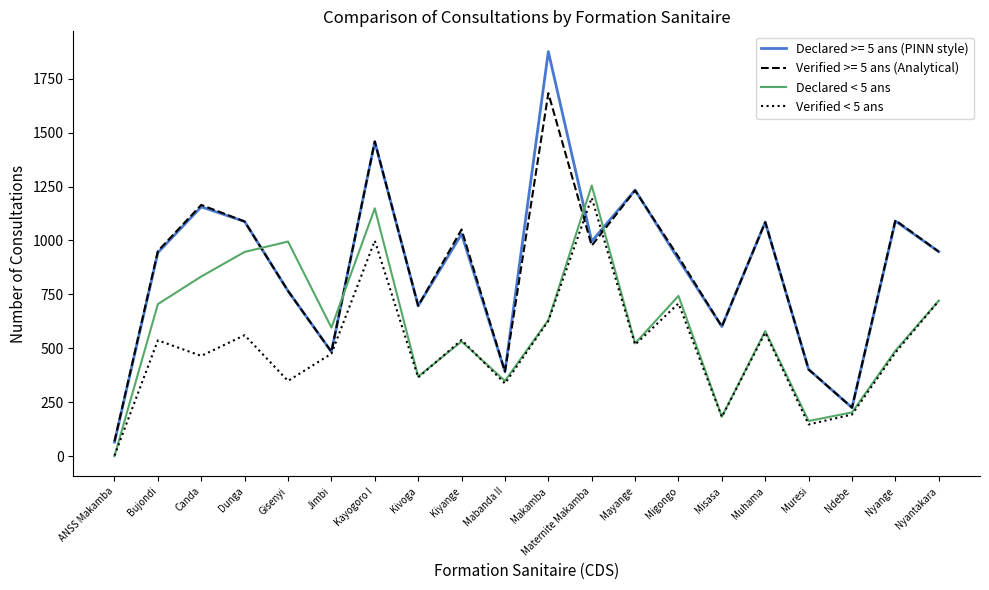

At which category is the sum across all series the highest?

Kayogoro I